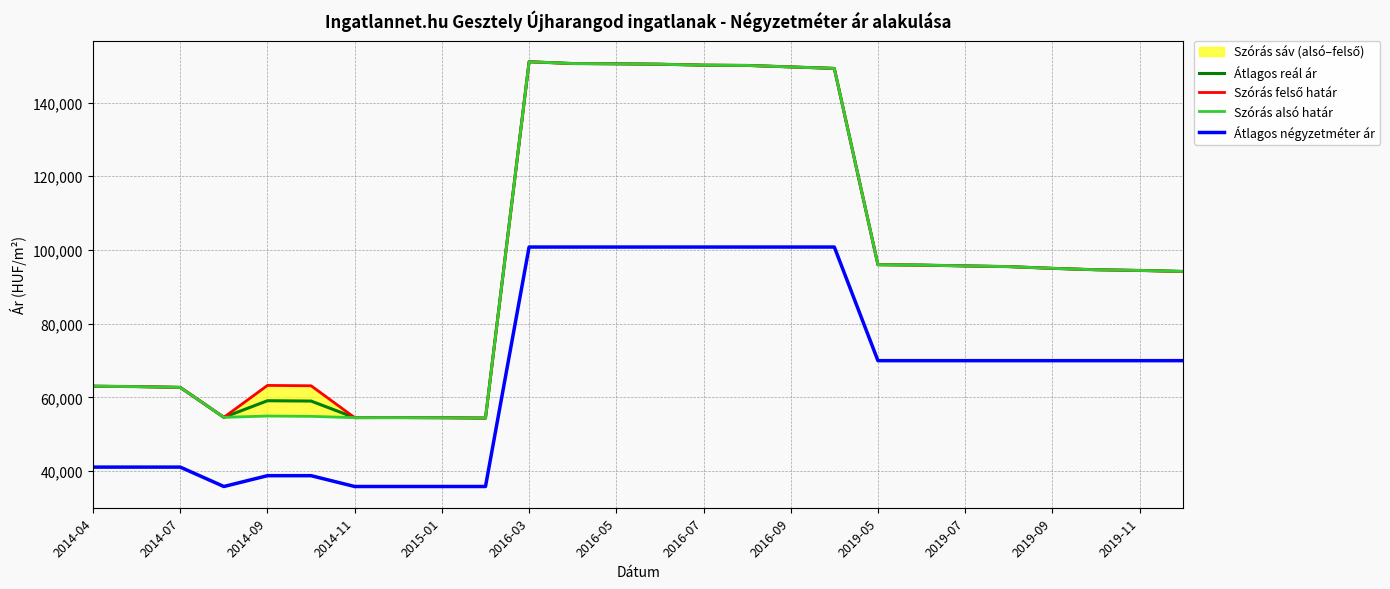

What value does the Átlagos reál ár series have at 2019-07, to the nearest 50?

95650